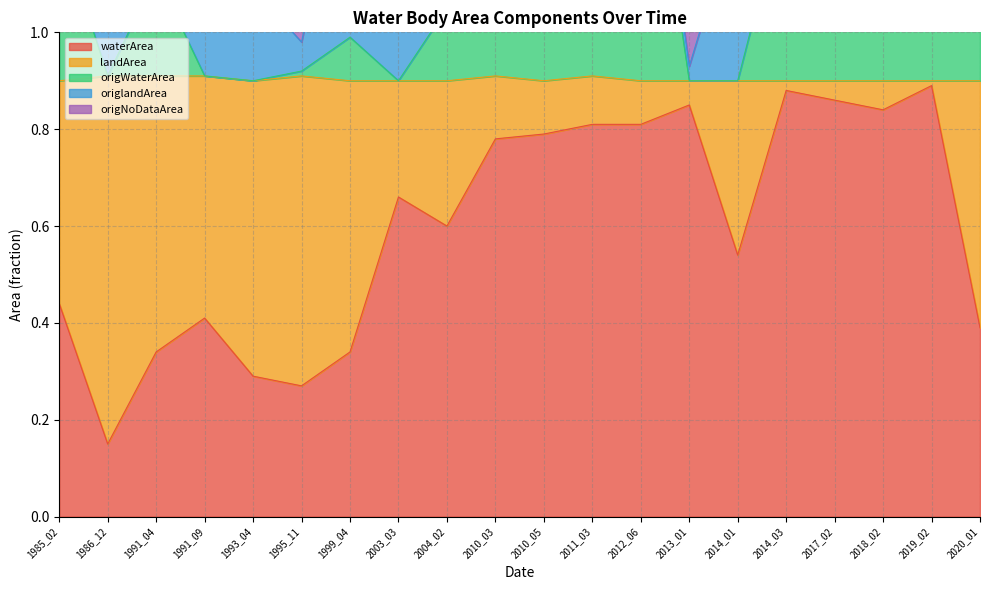

True or false: landArea has more than 2 points higher than both neighbors.

True